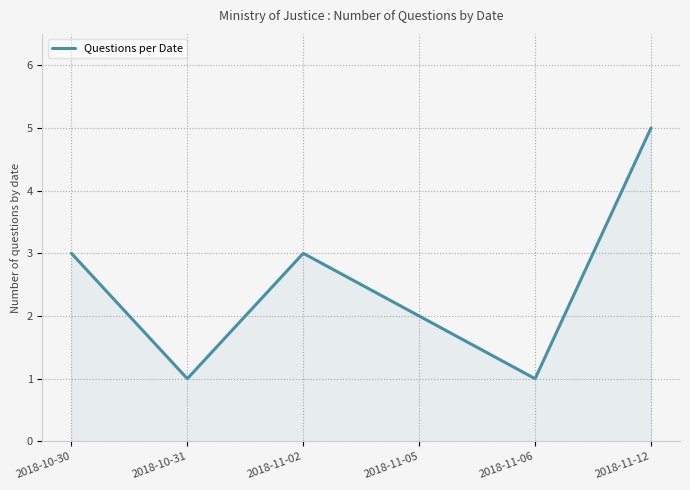

Between 2018-11-02 and 2018-11-12, which is larger?

2018-11-12